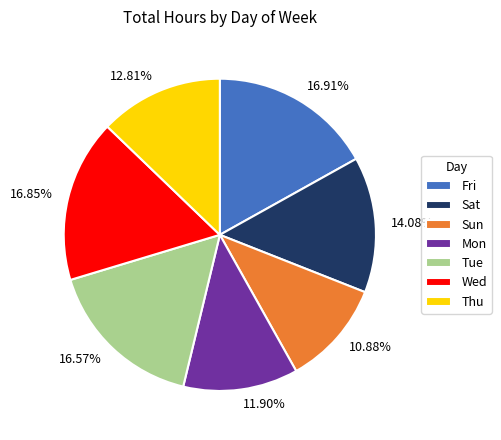

Does 10.88% account for over 50% of the chart?

No